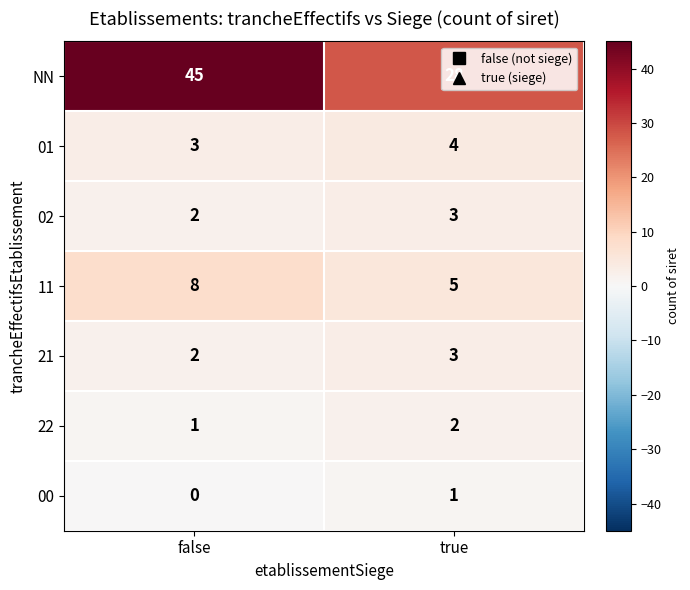

Count the number of categories in the chart.

2